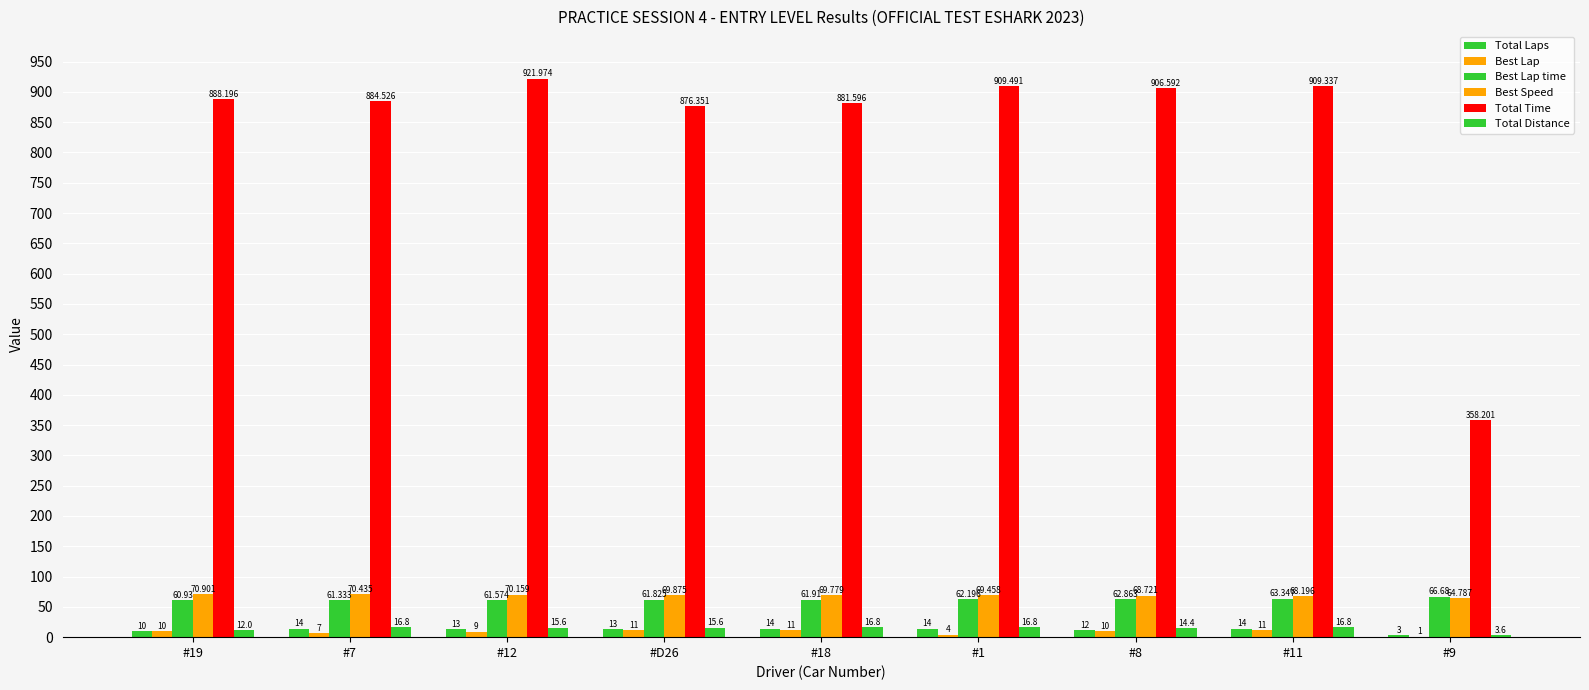

Does the chart contain stacked bars?

No